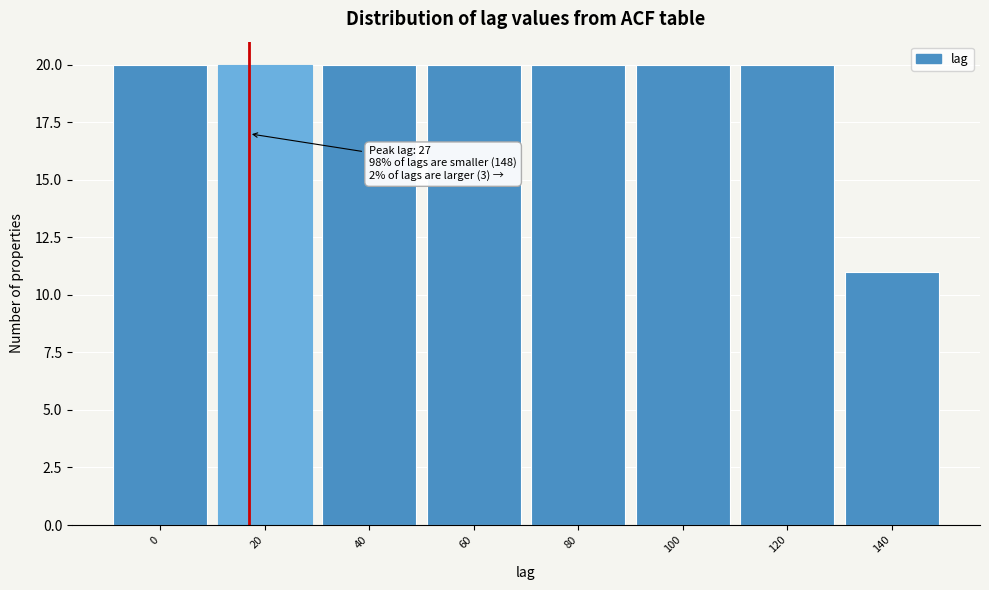

Reading left to right, transcribe all the data shown in this chart.

20	20	20	20	20	20	20	11